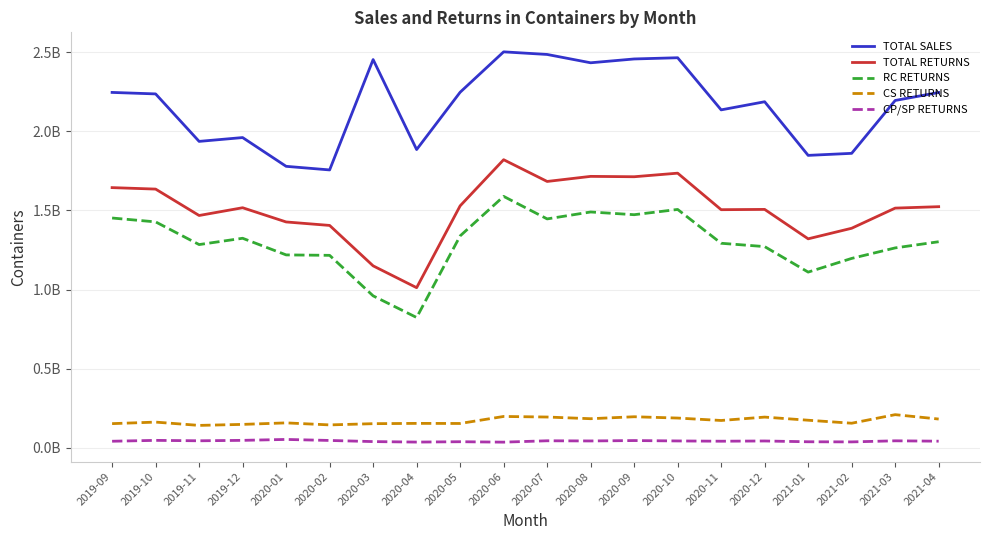

What is the sum of all CP/SP RETURNS values?

831188402.1